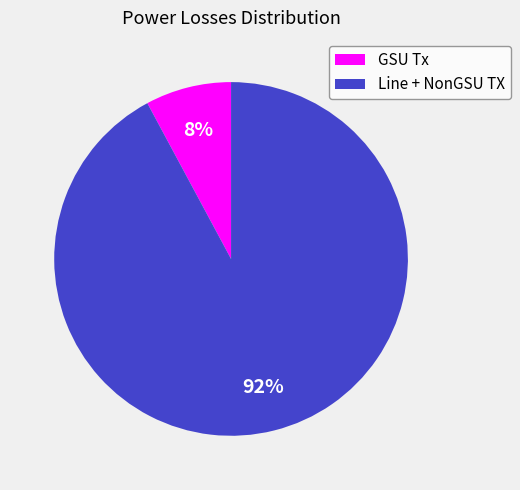

To the nearest percent, what is the difference between the Line + NonGSU TX and GSU Tx slice percentages?

84%